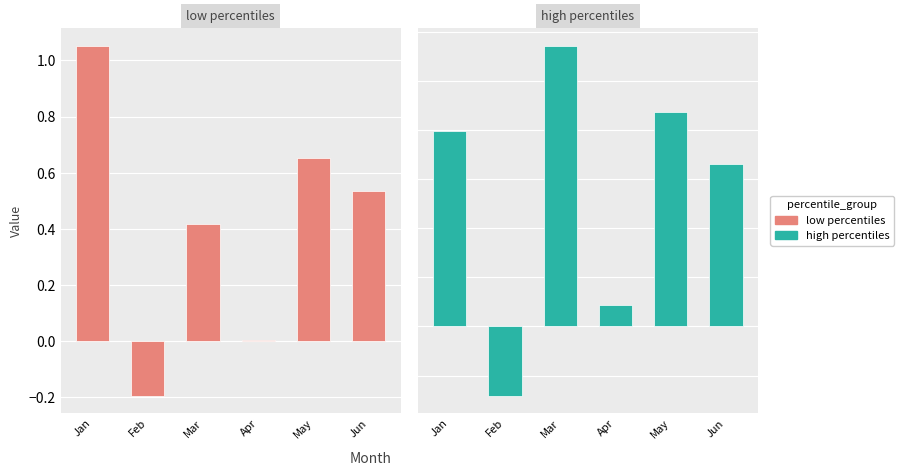

What is the value of the high percentiles bar at the 2nd from the left?

-0.3